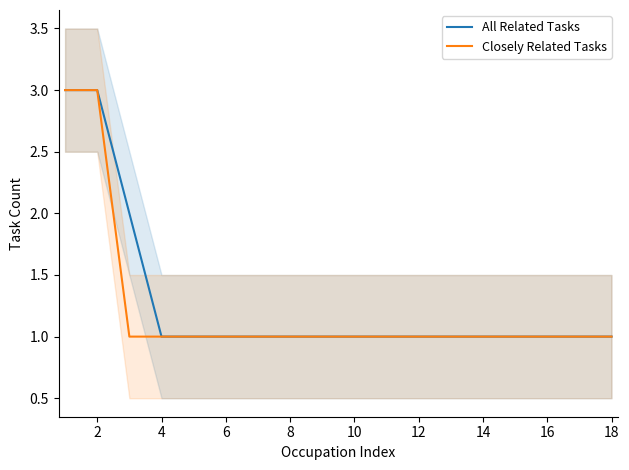

Which series has the largest total across all categories?

All Related Tasks